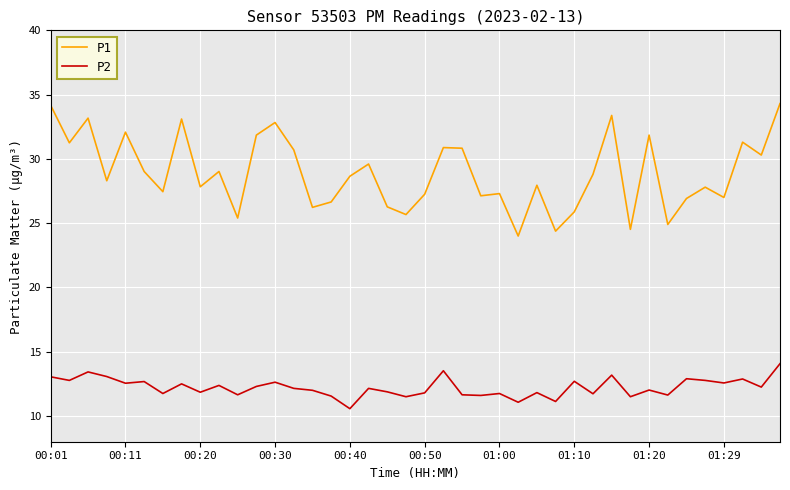

What is the maximum value for P1?

34.3